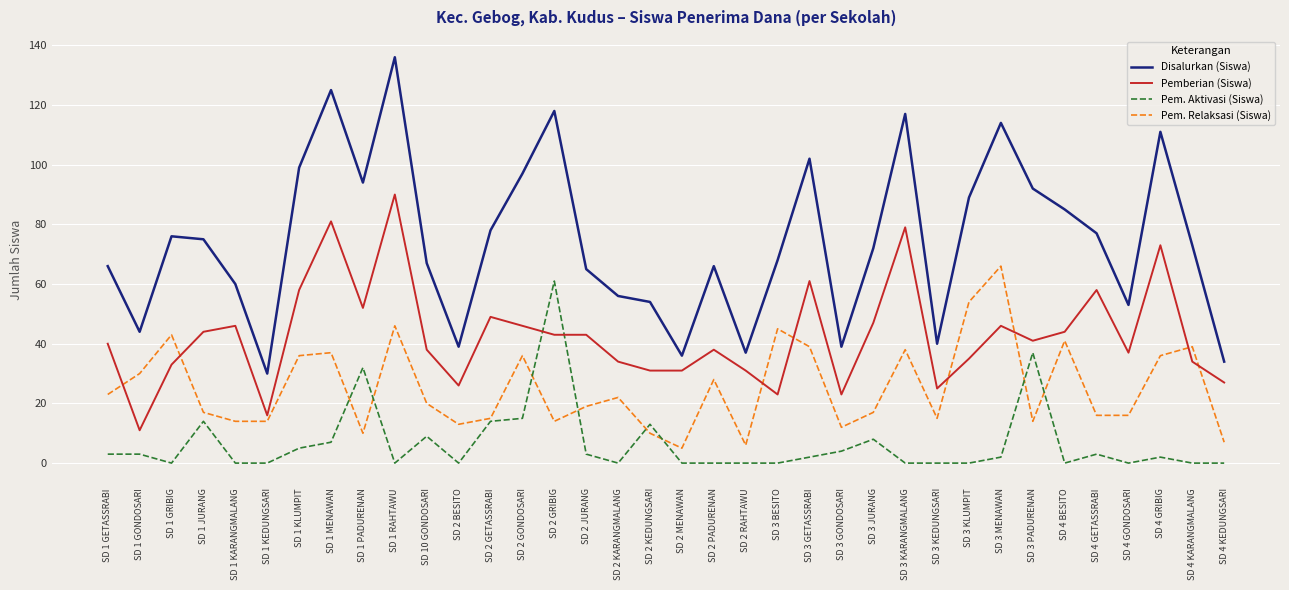

Does the chart have visible grid lines?

Yes